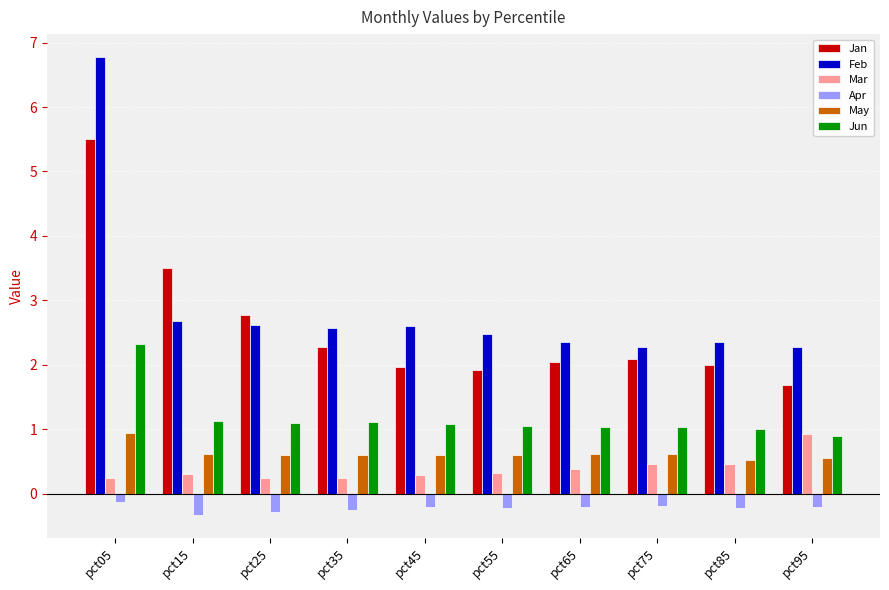

What is the approximate value of Jun at pct35?

1.1